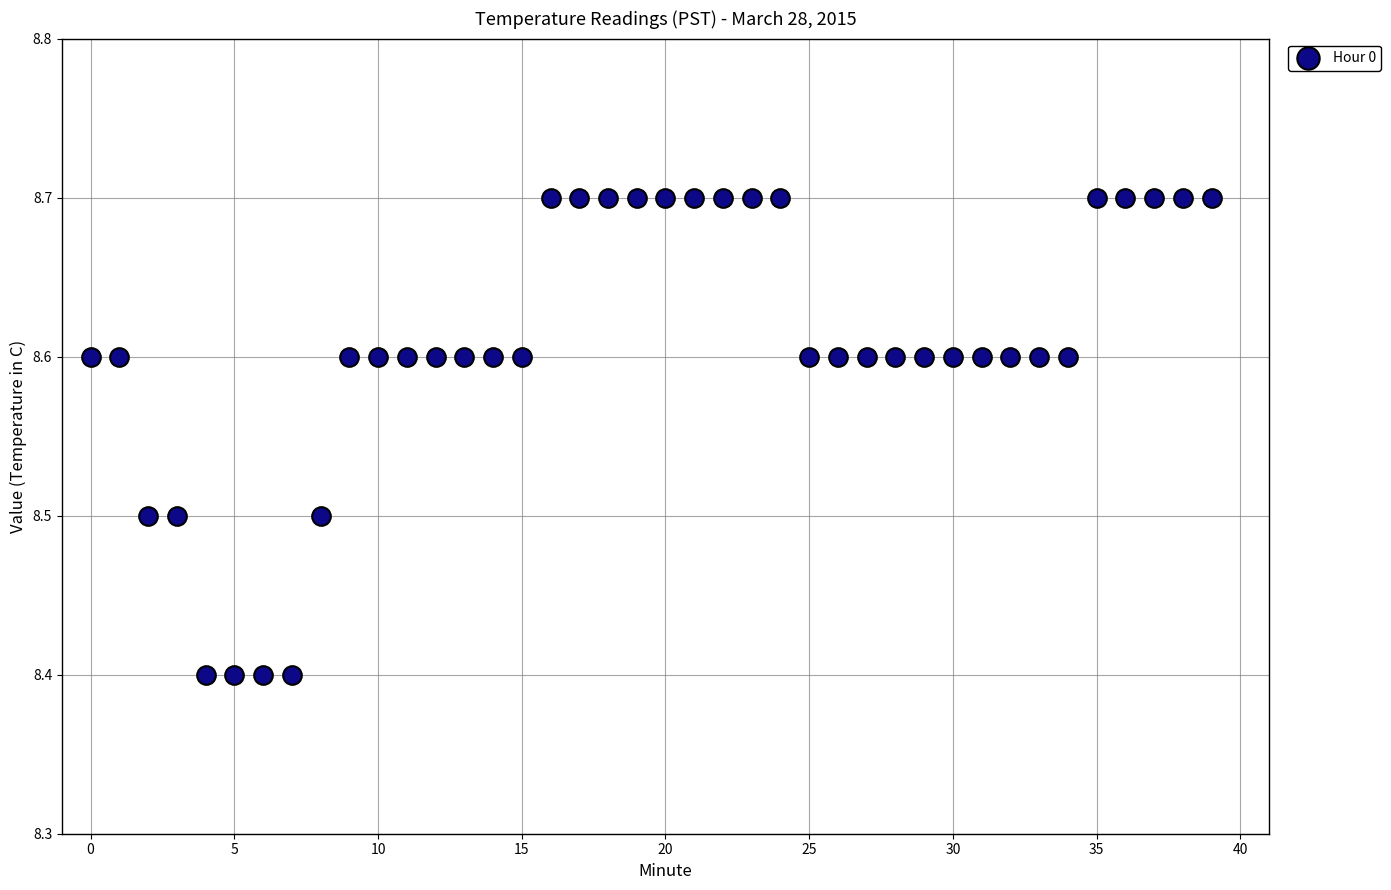

What is the range of Y values (max minus min)?

0.3